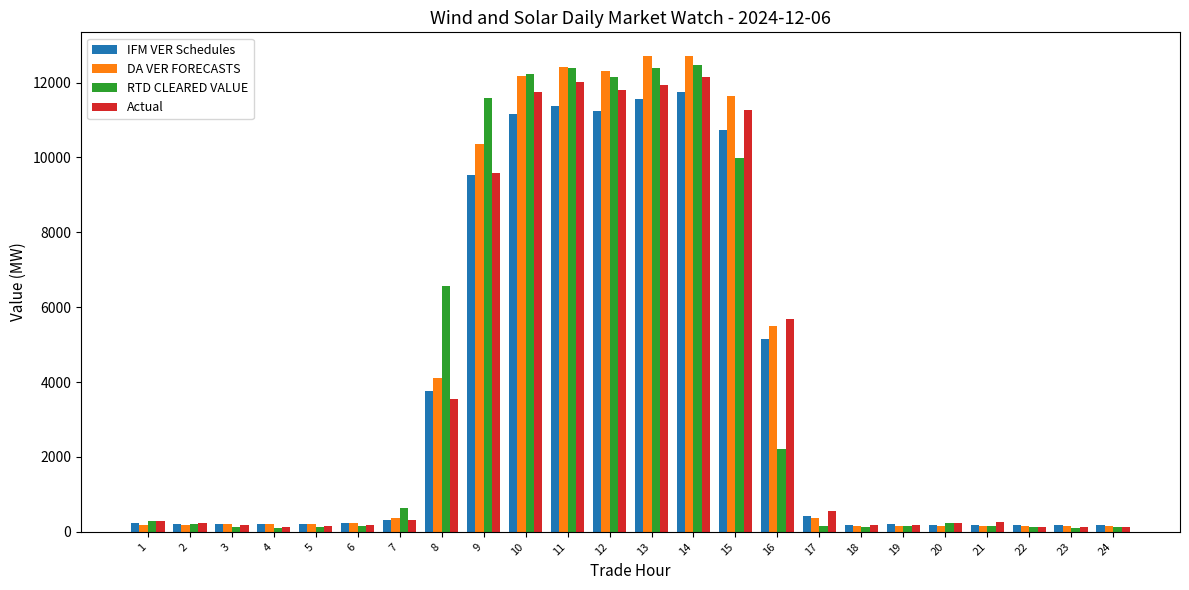

What is the sum of the DA VER FORECASTS values at 15 and 24?

11813.3